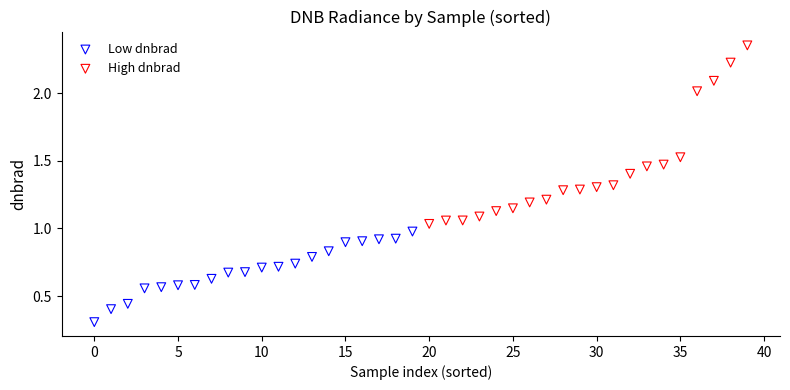

Which series reaches the maximum Y coordinate?

High dnbrad